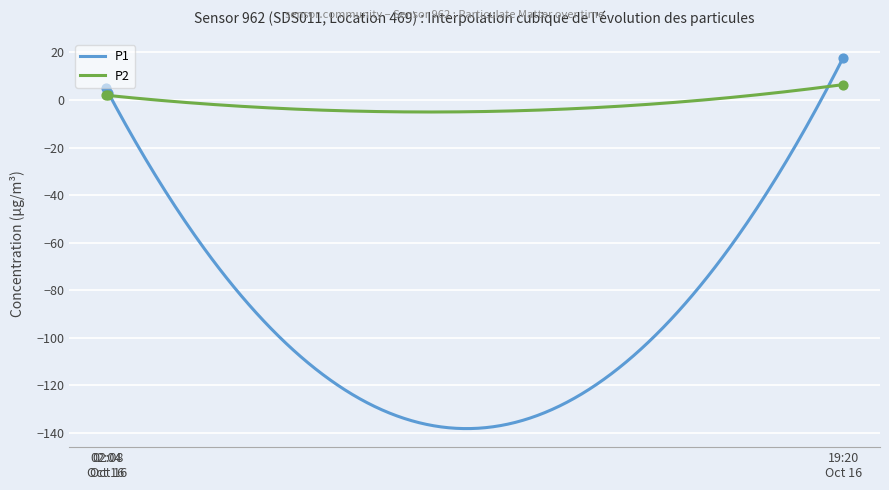

What is the highest value of the P1 series?

17.8